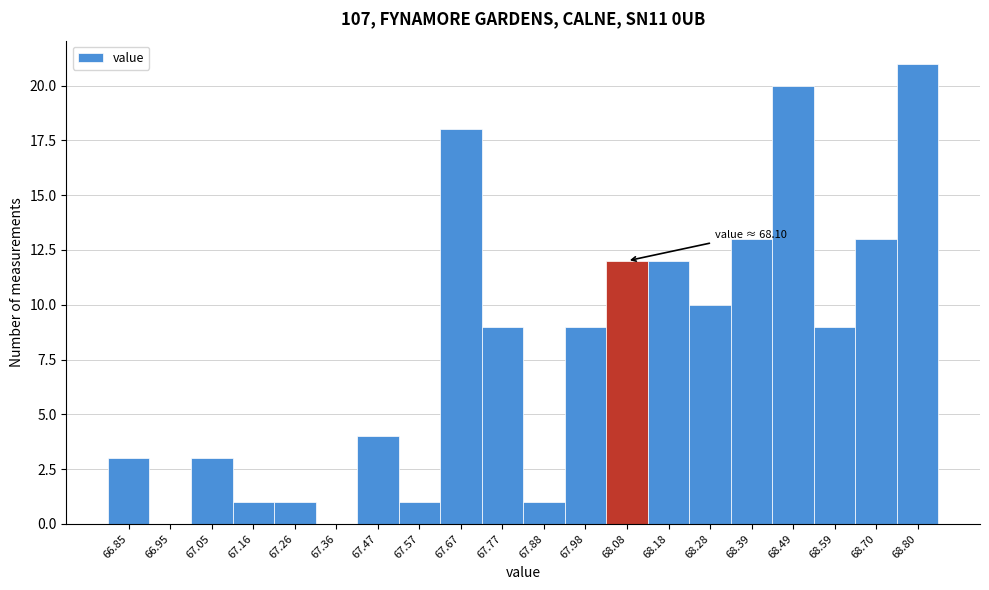

Reading right to left, list all the values displayed in this chart.

68.80=21	68.70=13	68.59=9	68.49=20	68.39=13	68.28=10	68.18=12	68.08=12	67.98=9	67.88=1	67.77=9	67.67=18	67.57=1	67.47=4	67.36=0	67.26=1	67.16=1	67.05=3	66.95=0	66.85=3